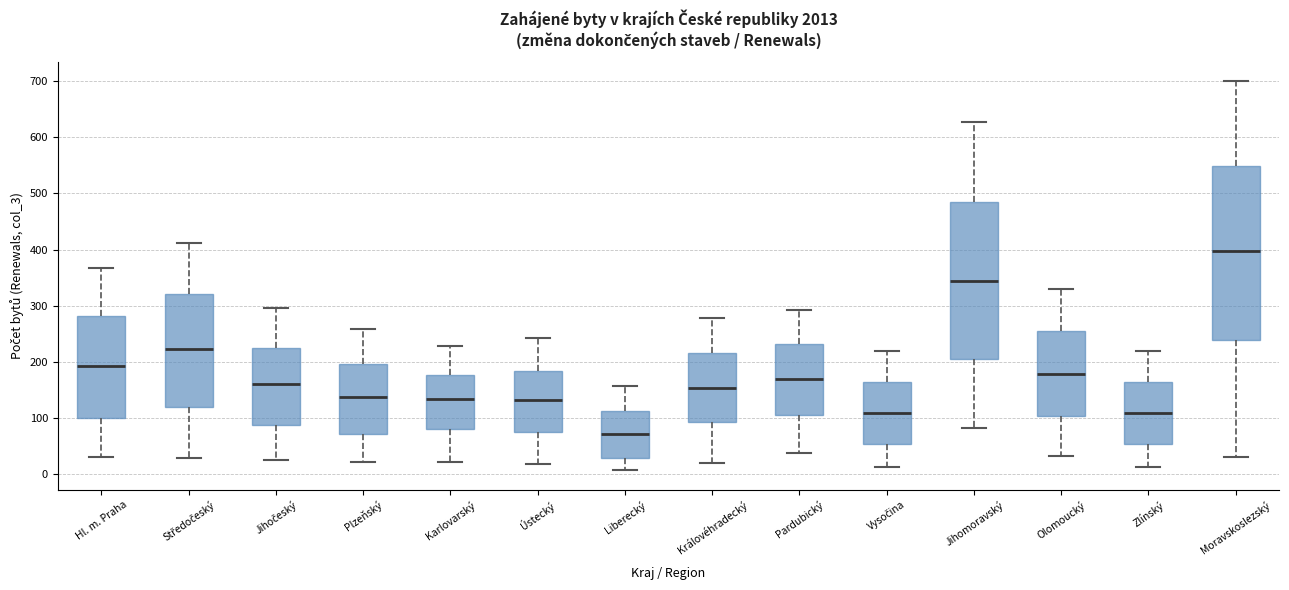

Reading left to right, transcribe this box plot: for each box, give where its median line is, the range the box spans, and where its two whiskers end, as read against the y-axis. The values are not printed on the chart, so give them approximately, as read against the axis.

Hl. m. Praha: median 190, box 100 to 280, whiskers 30 to 370
Středočeský: median 220, box 120 to 320, whiskers 30 to 410
Jihočeský: median 160, box 90 to 220, whiskers 20 to 300
Plzeňský: median 140, box 70 to 200, whiskers 20 to 260
Karlovarský: median 130, box 80 to 180, whiskers 20 to 230
Ústecký: median 130, box 70 to 180, whiskers 20 to 240
Liberecký: median 70, box 30 to 110, whiskers 10 to 160
Královéhradecký: median 150, box 90 to 220, whiskers 20 to 280
Pardubický: median 170, box 110 to 230, whiskers 40 to 290
Vysočina: median 110, box 50 to 160, whiskers 10 to 220
Jihomoravský: median 340, box 200 to 490, whiskers 80 to 630
Olomoucký: median 180, box 100 to 250, whiskers 30 to 330
Zlínský: median 110, box 50 to 160, whiskers 10 to 220
Moravskoslezský: median 400, box 240 to 550, whiskers 30 to 700